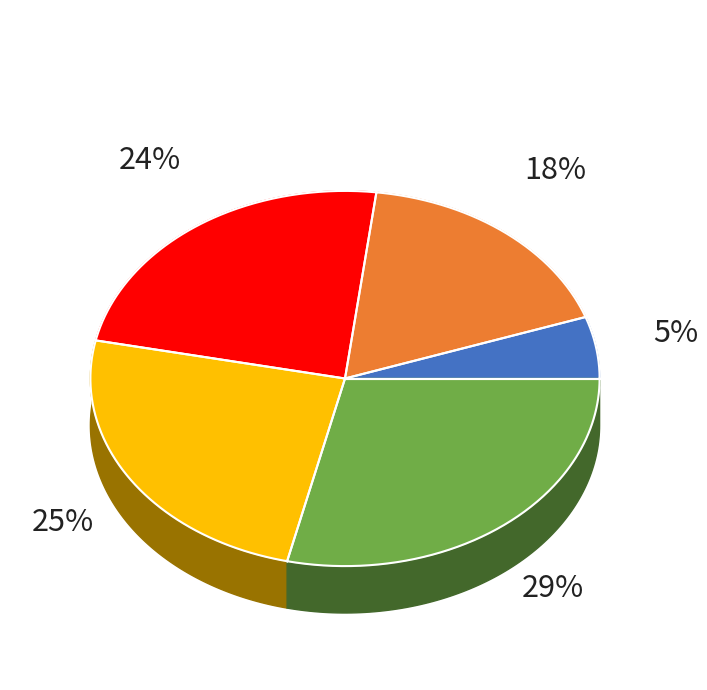

True or false: 3.375 accounts for 1% of the total.

False